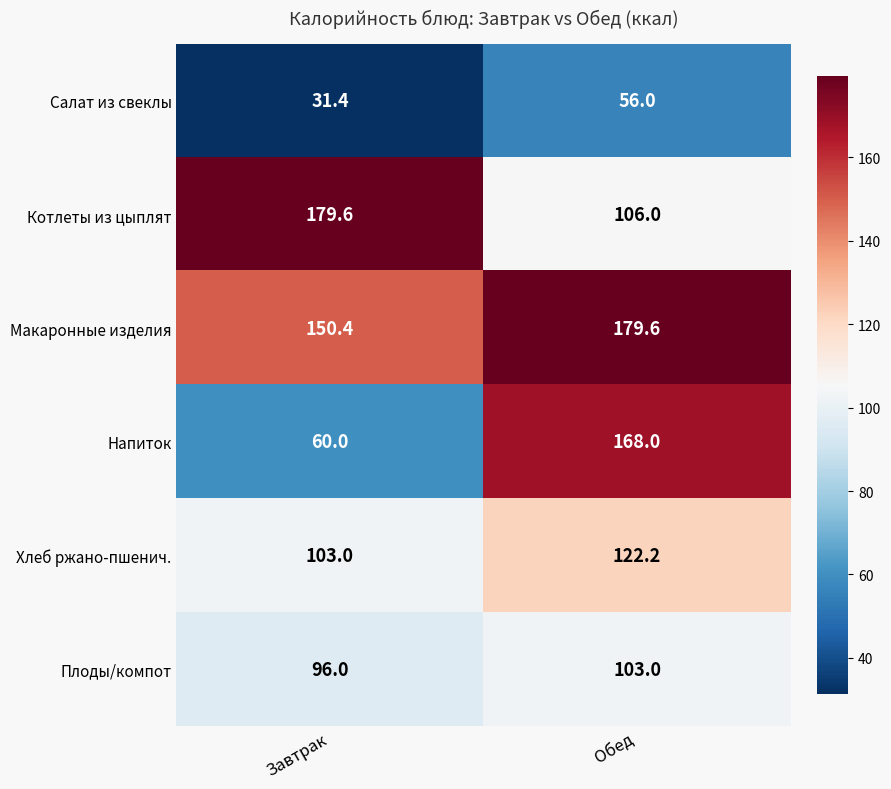

Is it true that Салат из свеклы equals 31.4 at Завтрак?

True